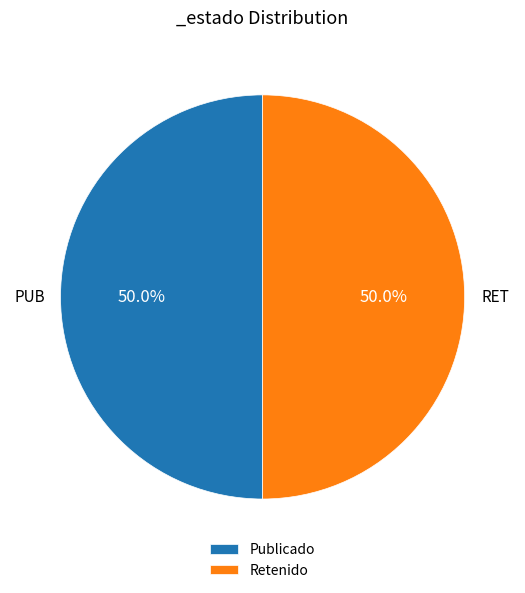

To the nearest percent, what is the combined percentage of PUB and RET?

100%